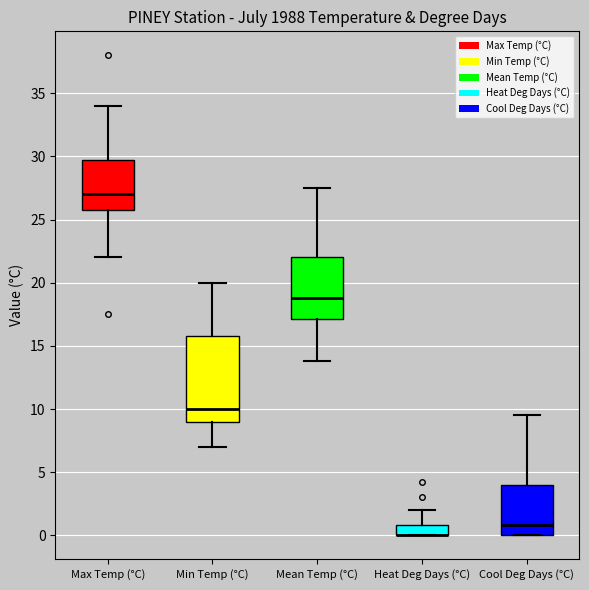

Comparing the boxes themselves (not the whiskers), which one is the tallest?

Min Temp (°C)